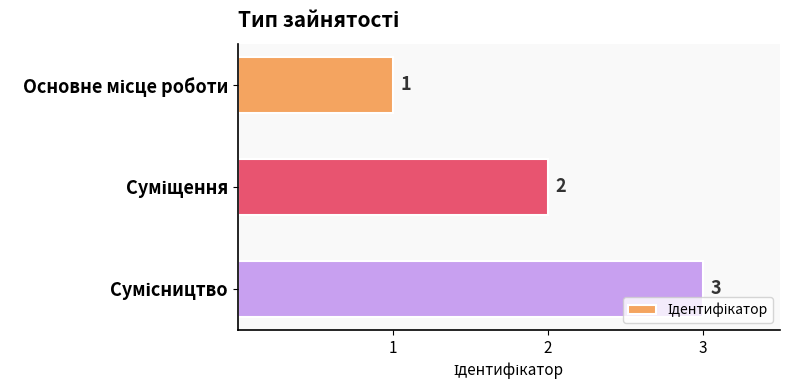

What is the value of the 2nd bar from the top?

2